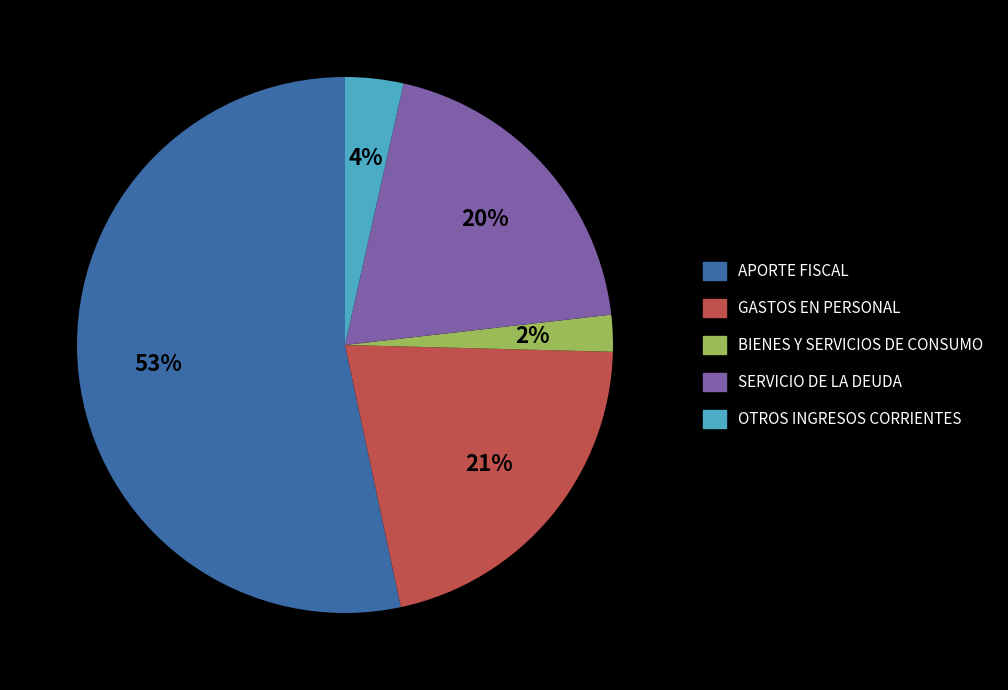

To the nearest percent, what is the combined percentage of GASTOS EN PERSONAL and SERVICIO DE LA DEUDA?

41%